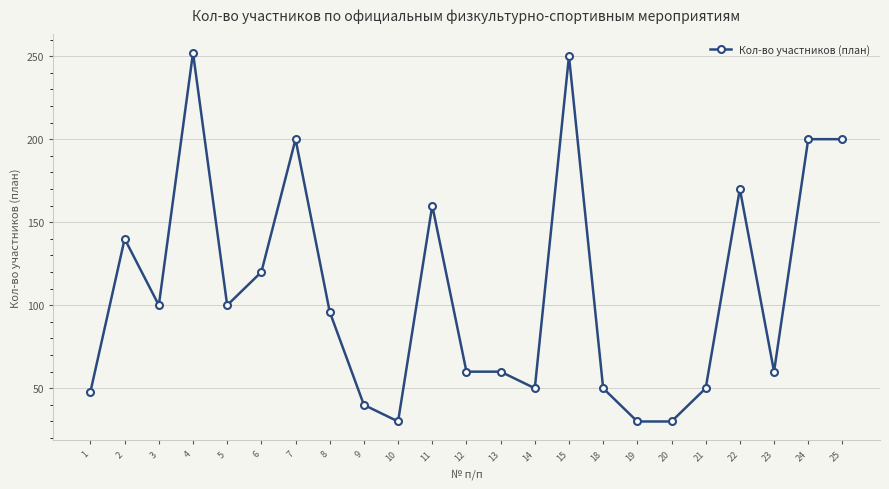

What is the change in value from 3 to 10?

-70